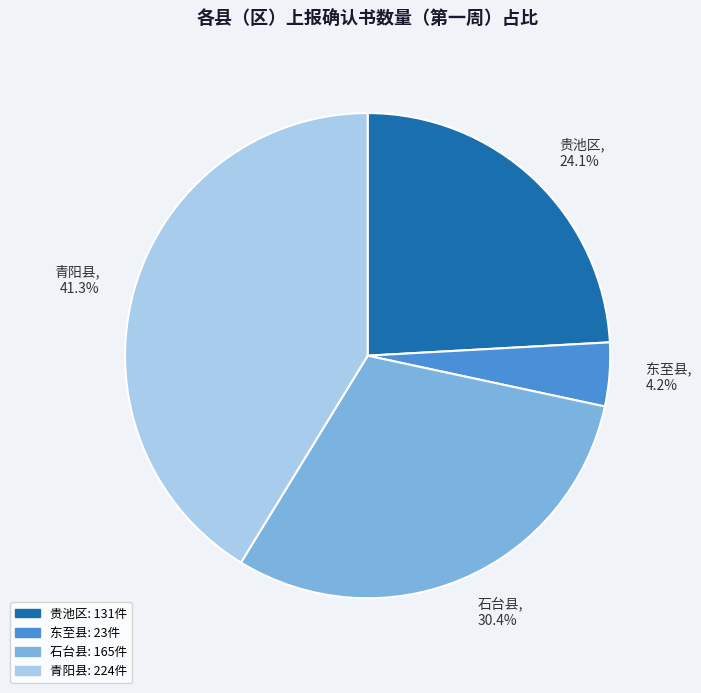

Which category has the biggest portion of the pie?

青阳县